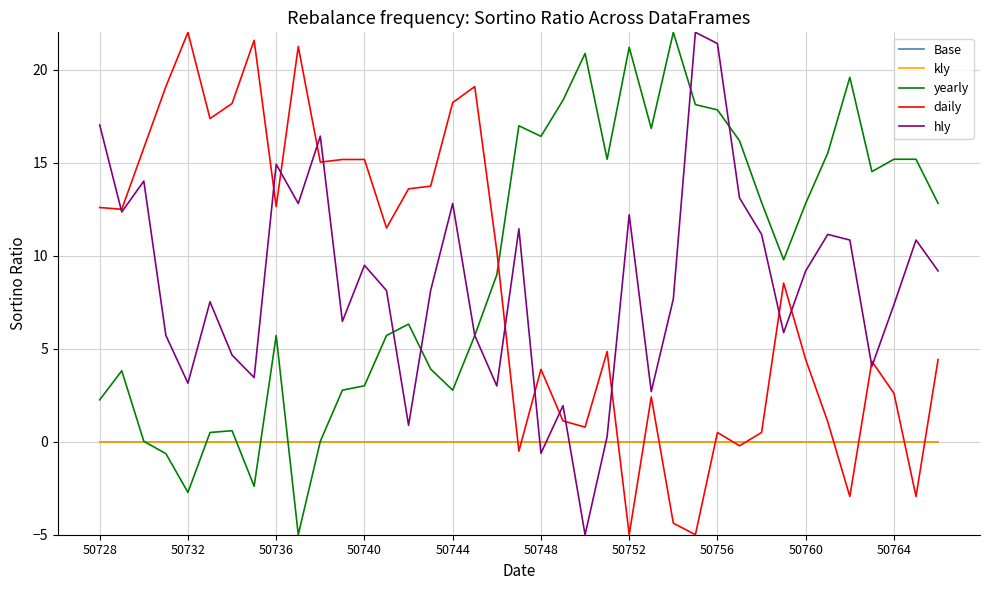

What is the minimum value for daily?

-5.0